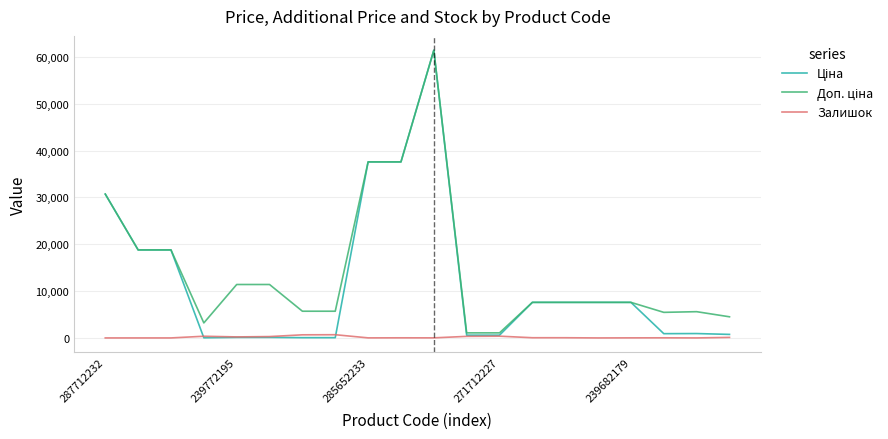

What is the greatest value displayed?

61434.3